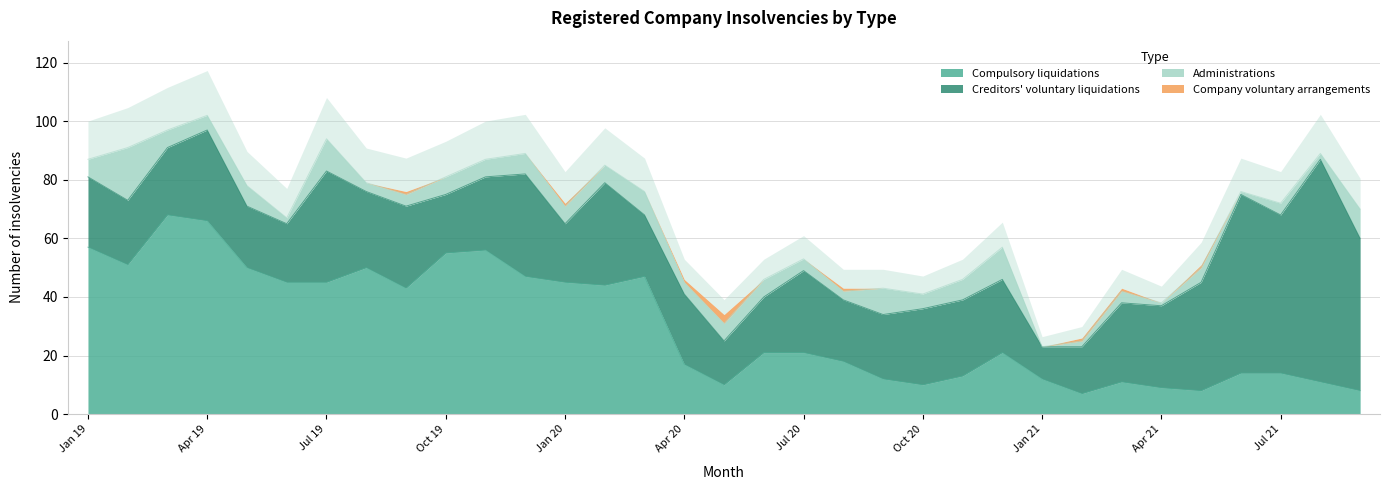

True or false: Creditors voluntary liquidations and Company voluntary arrangements cross at least once.

False